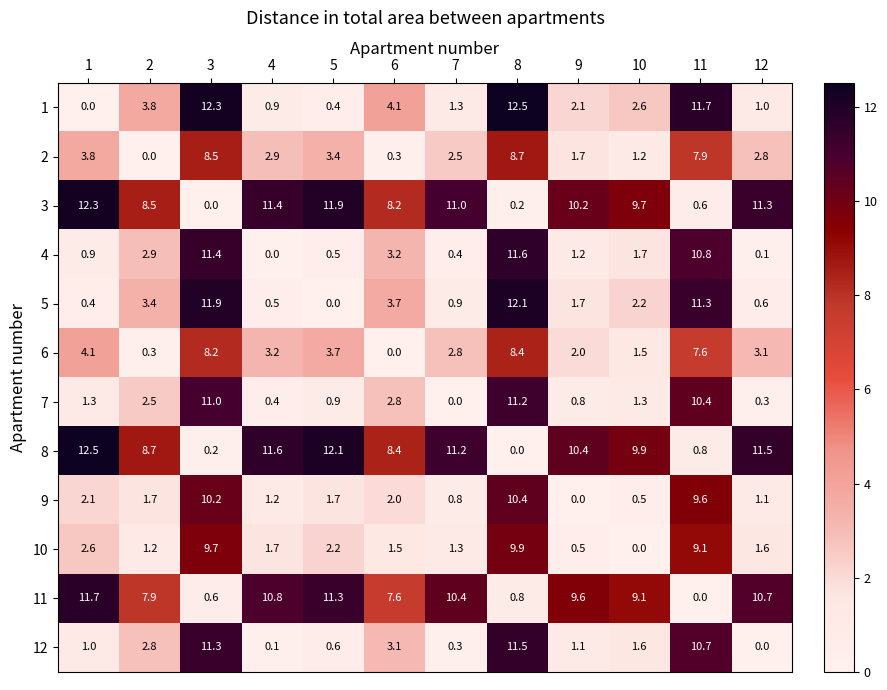

At which label is 1 closest to 6?

6